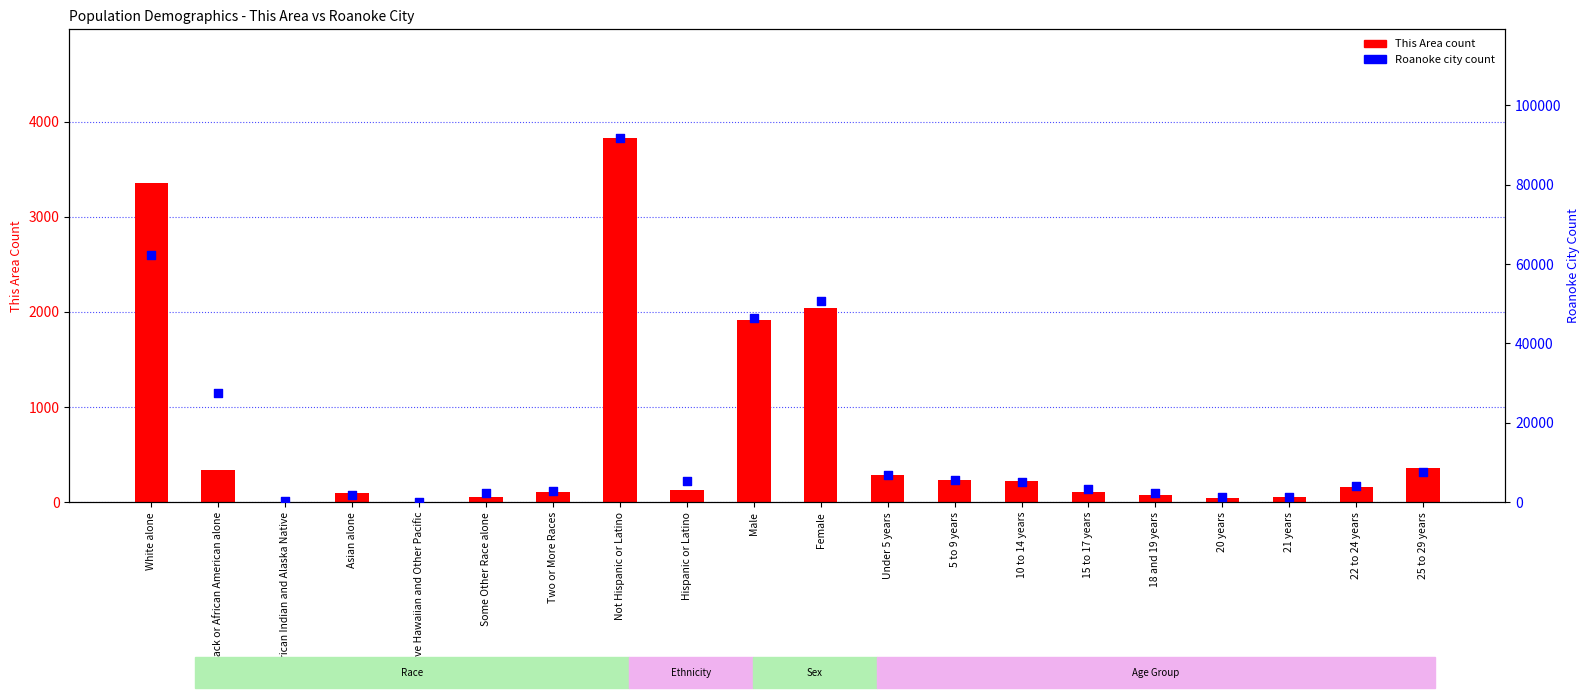

At how many categories does at least one series exceed 39175?

4